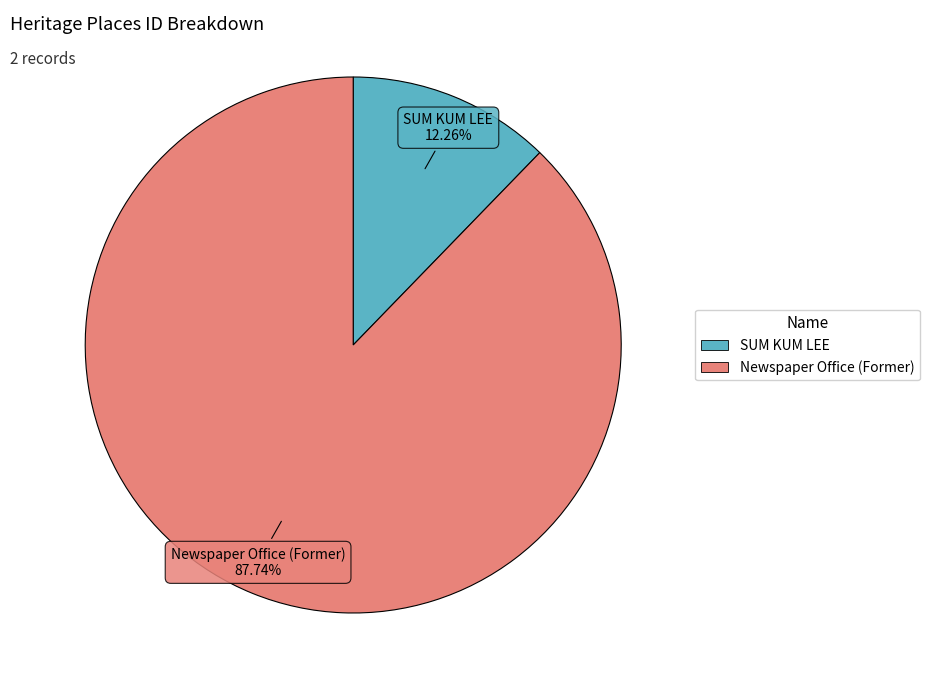

What is the total percentage of SUM KUM LEE and Newspaper Office (Former)?

100.0%